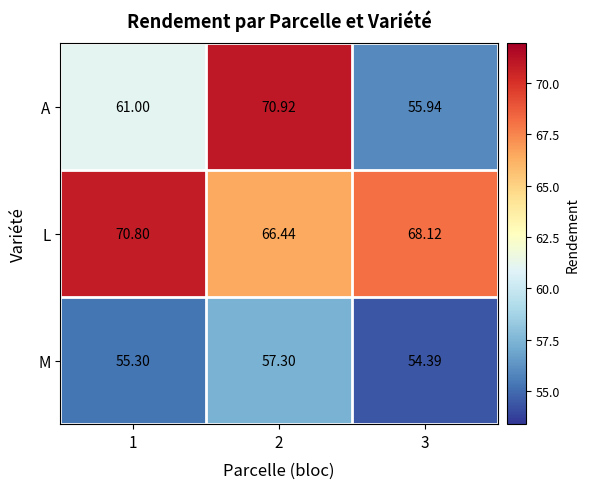

Rank the series at 1 from lowest to highest value.

M, A, L